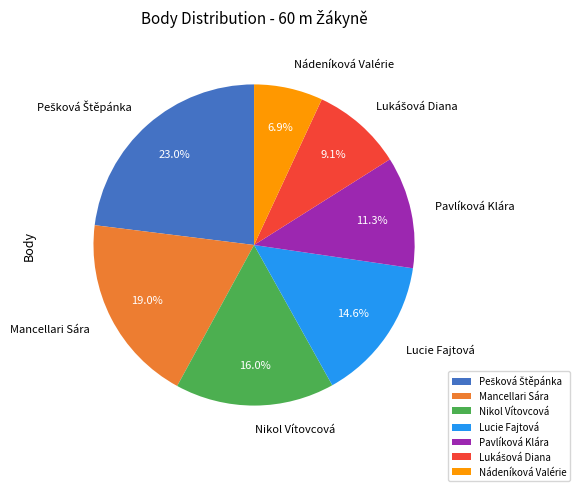

Which category has the smallest portion of the pie?

Nádeníková Valérie